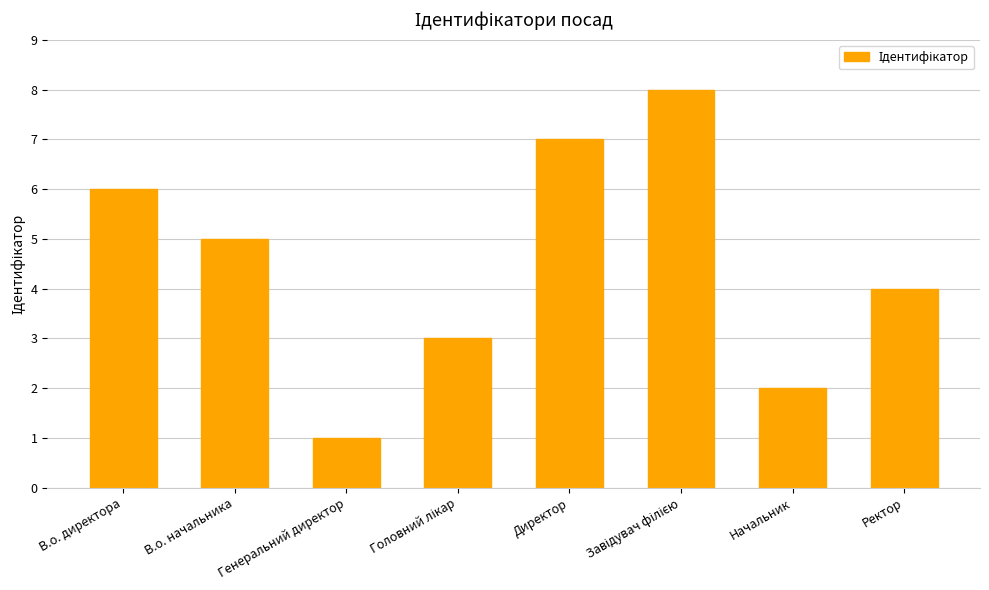

Count the values in the range 3 to 7.

5